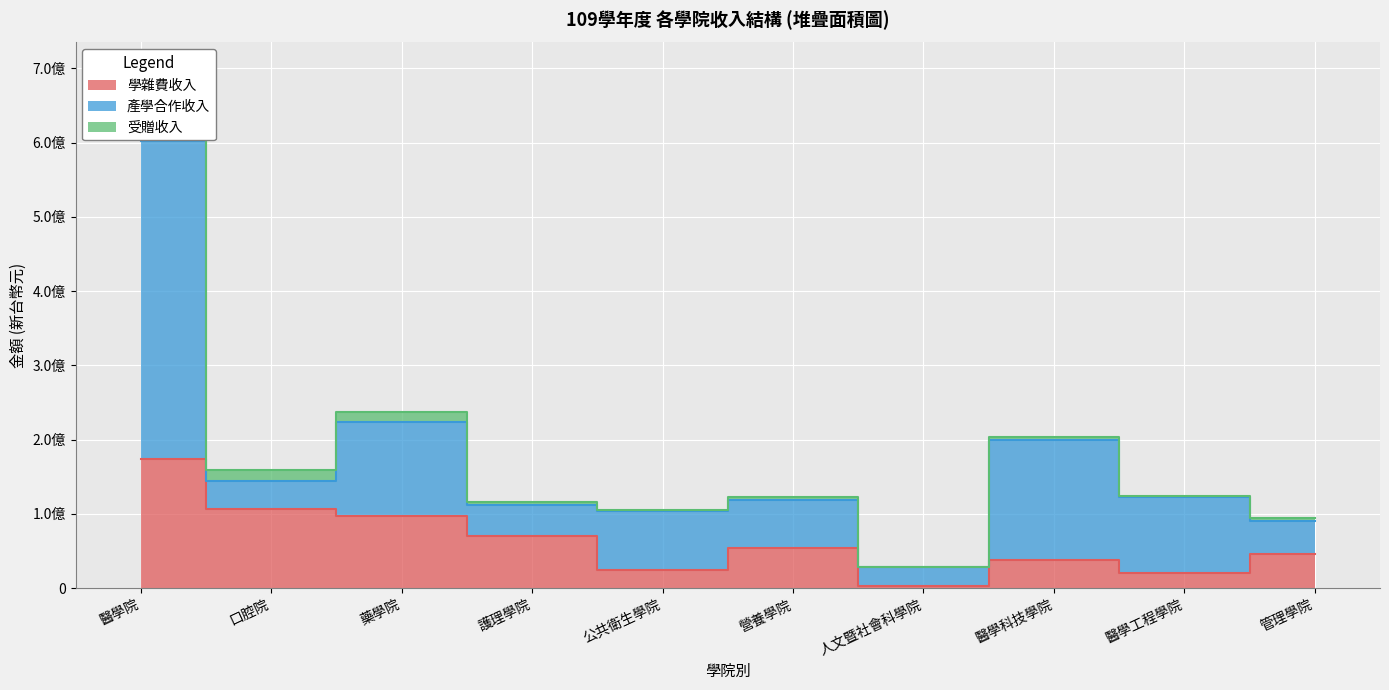

What is the difference between the maximum and minimum values in the 學雜費收入 series?

170658952